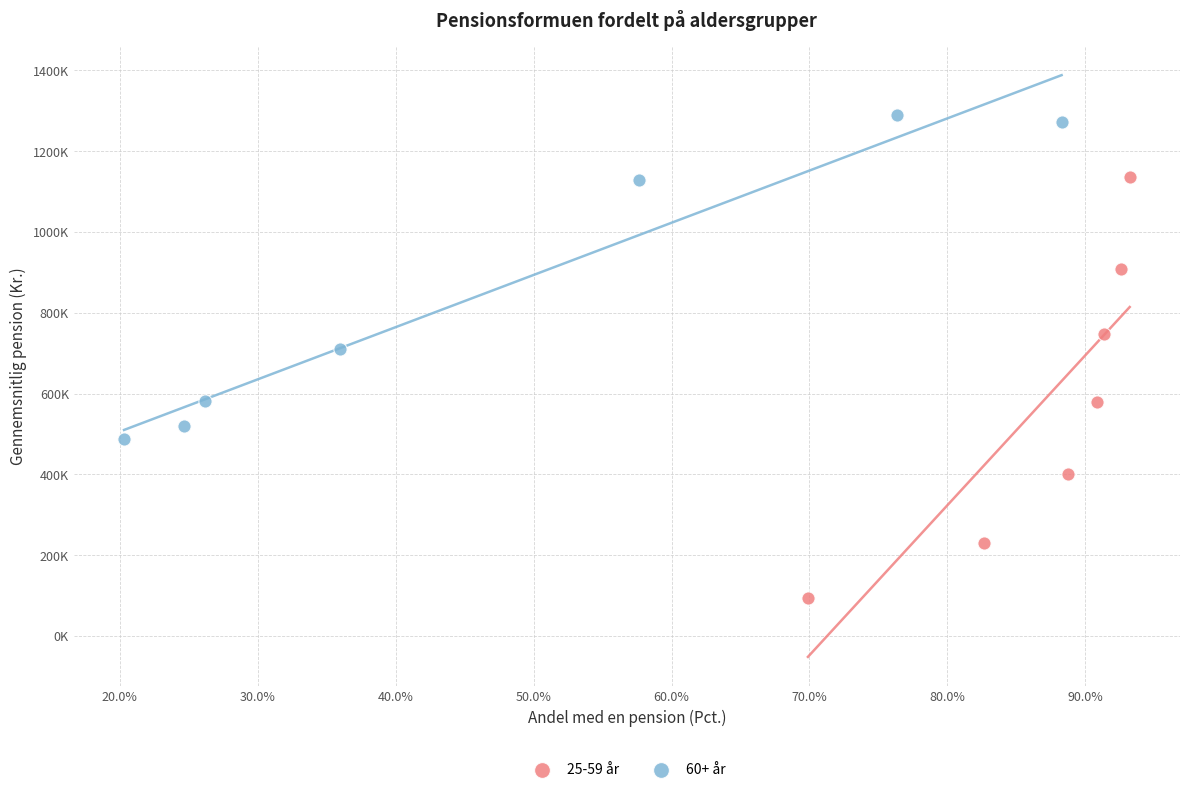

Which series reaches the minimum Y coordinate?

25-59 år